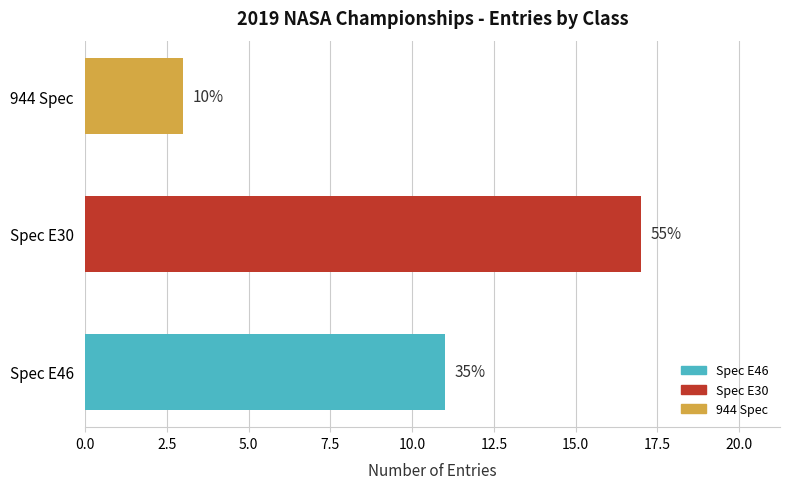

How many bars are there in total?

3